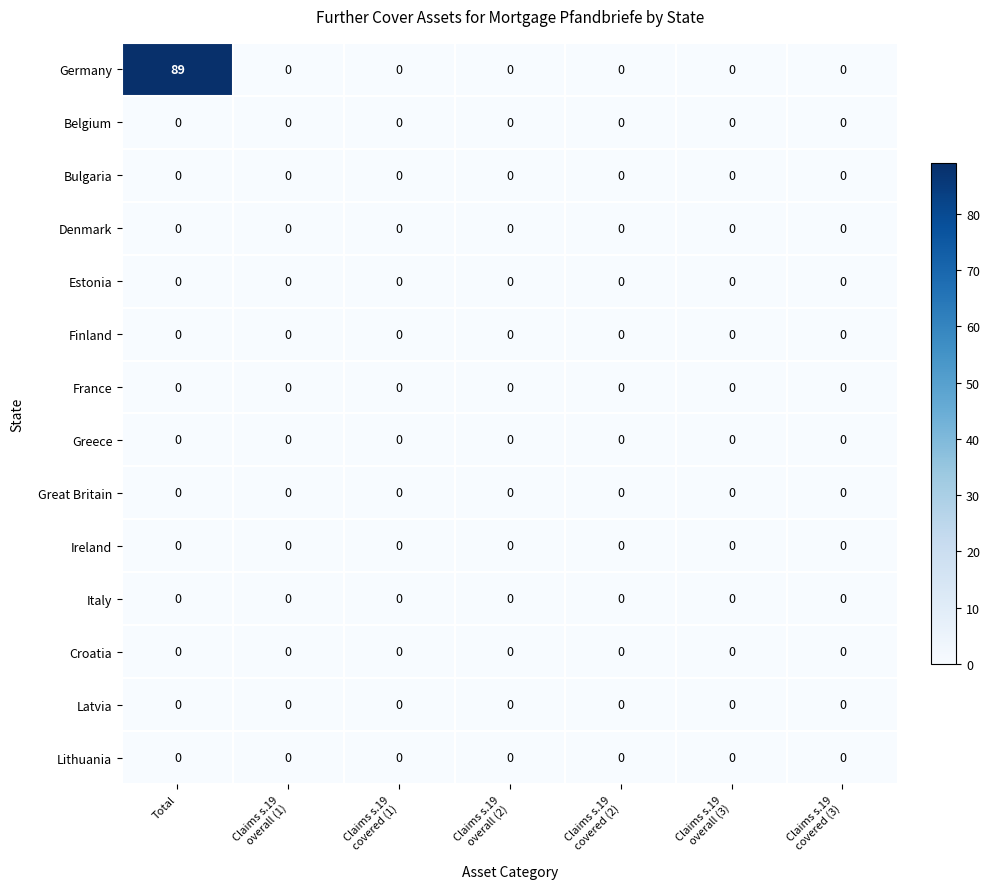

Which series has the largest range (max minus min)?

Germany